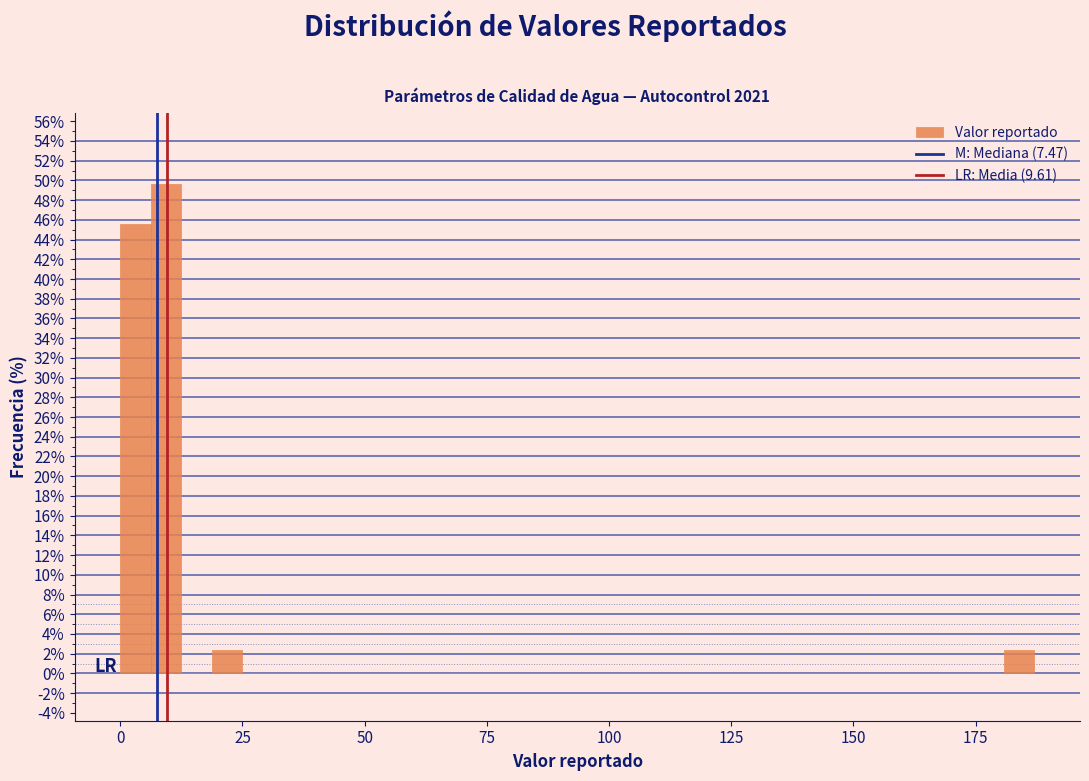

Read against the x-axis, roughly where is the centre of the tallest bar?

10